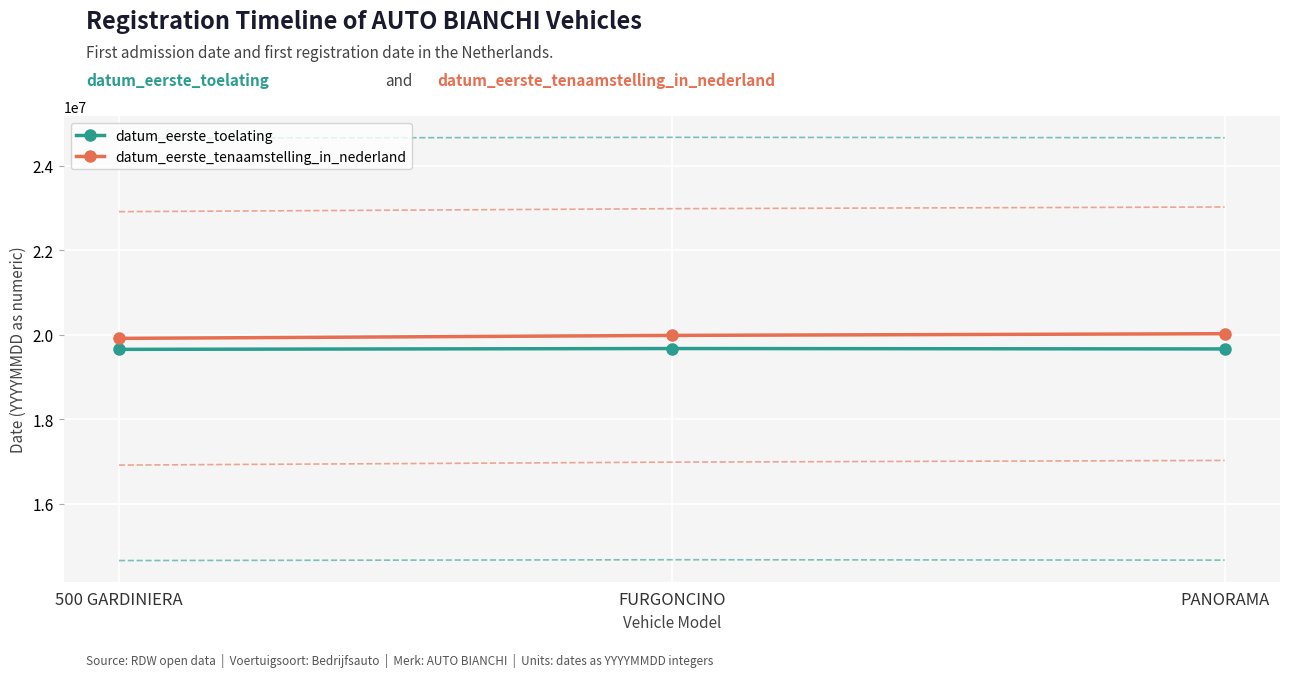

Which series changed the most between FURGONCINO and PANORAMA?

datum_eerste_tenaamstelling_in_nederland